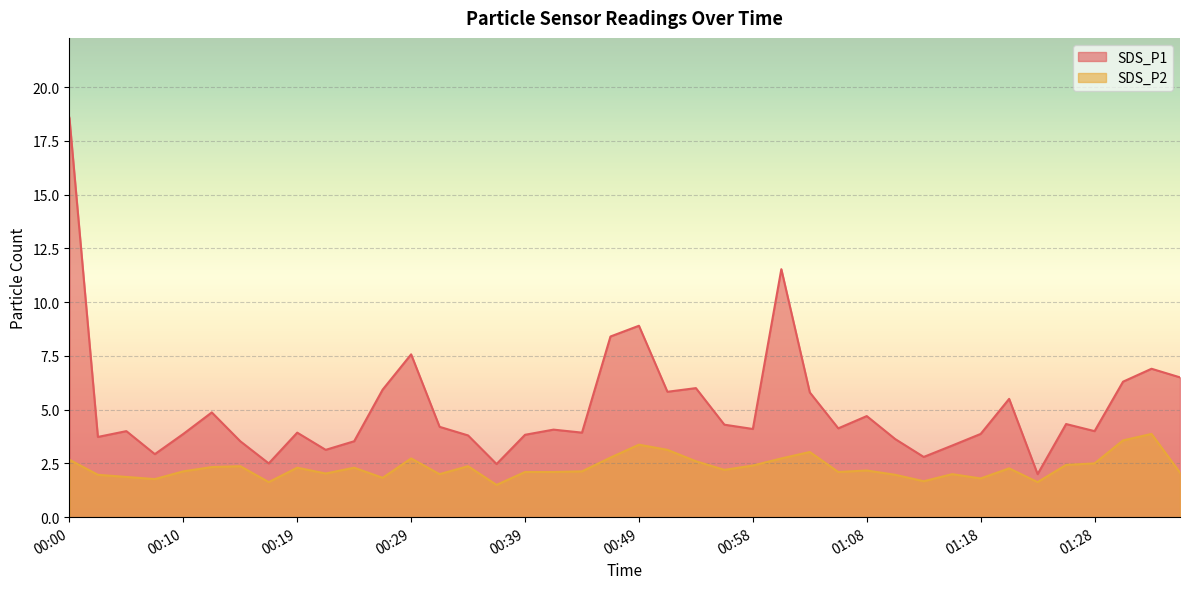

What is the value of the SDS_P1 point at the 9th from the left?

3.9